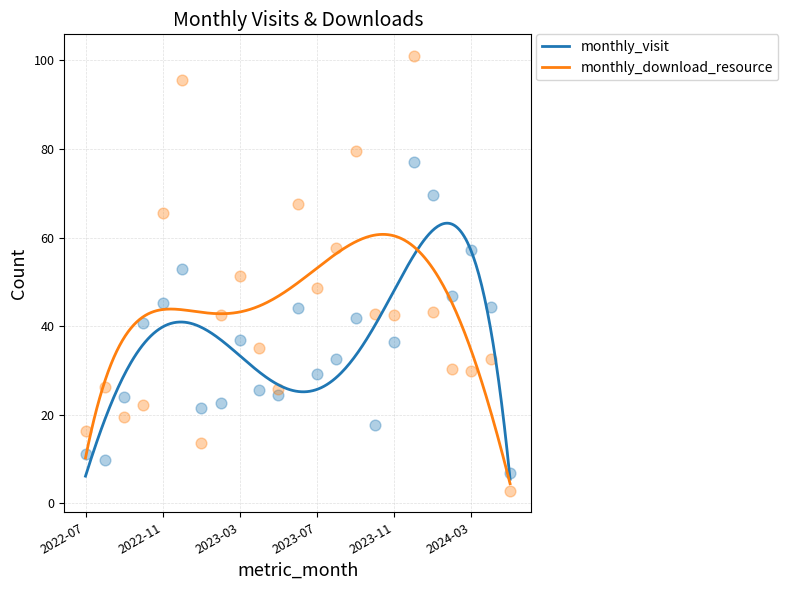

At which category is the sum across all series the highest?

2023-12